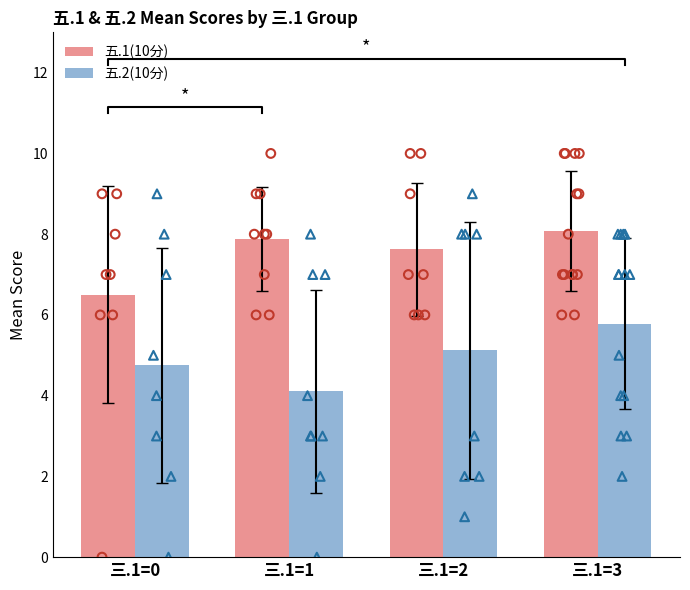

At how many categories does at least one series exceed 6?

4